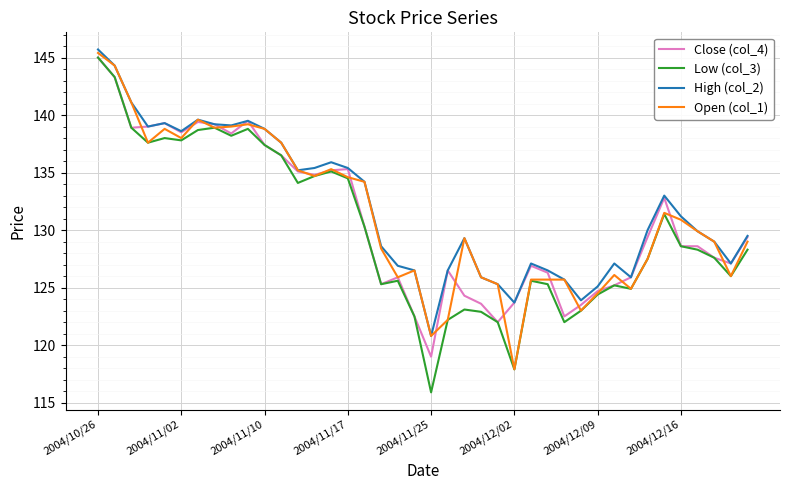

Which series has the widest spread of values?

Low (col_3)